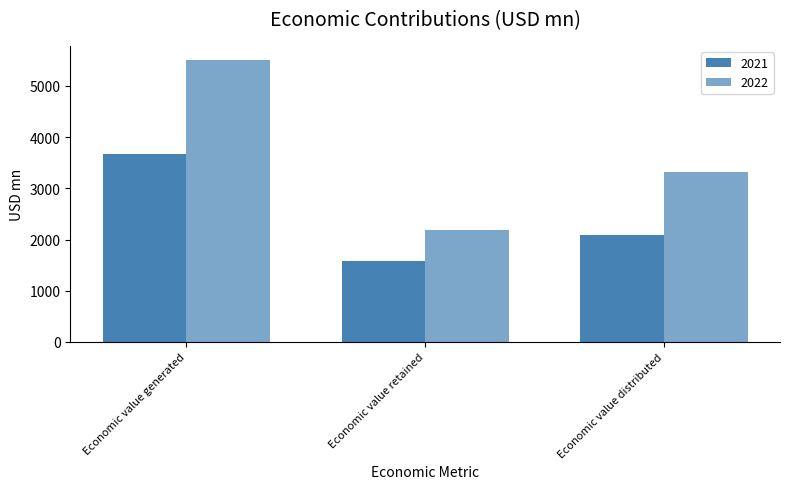

How many bars are there in each group?

2